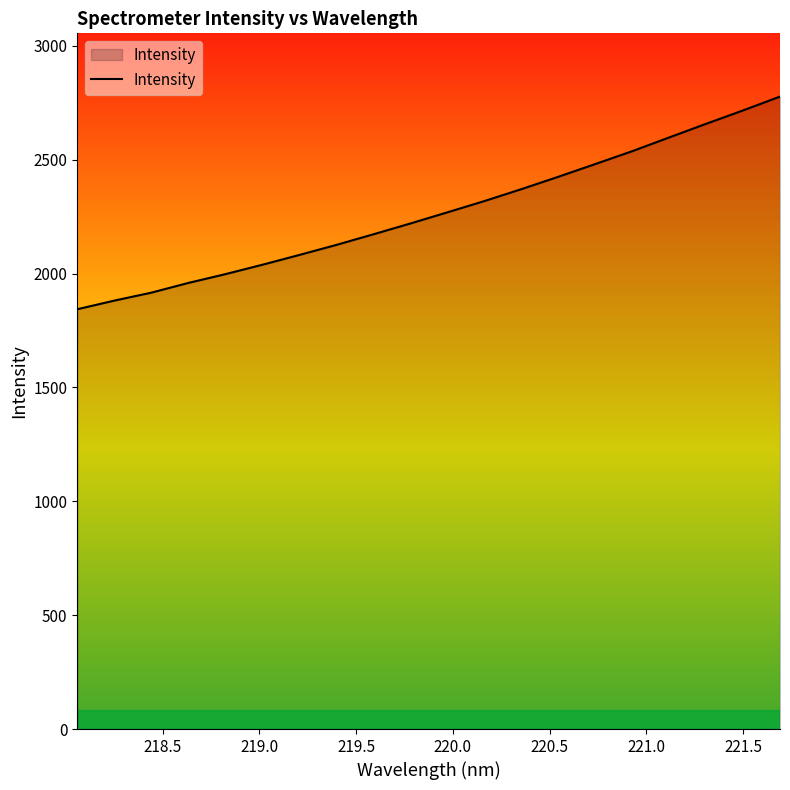

What is the maximum value shown in the chart?

2776.9